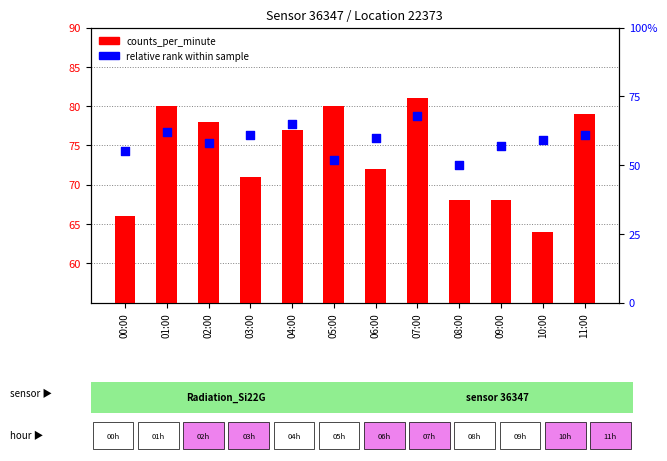

Which series has the widest spread of Y values?

relative rank